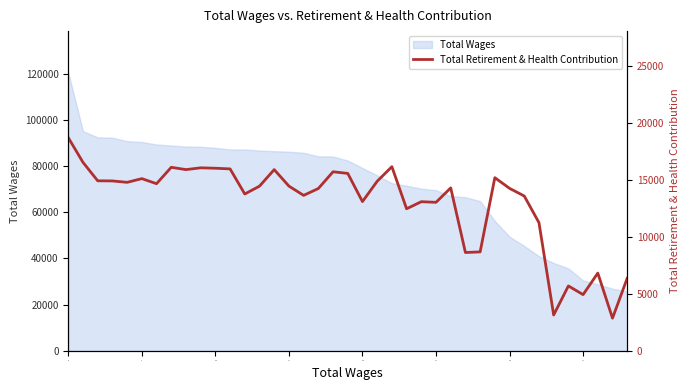

Does the chart have visible grid lines?

No